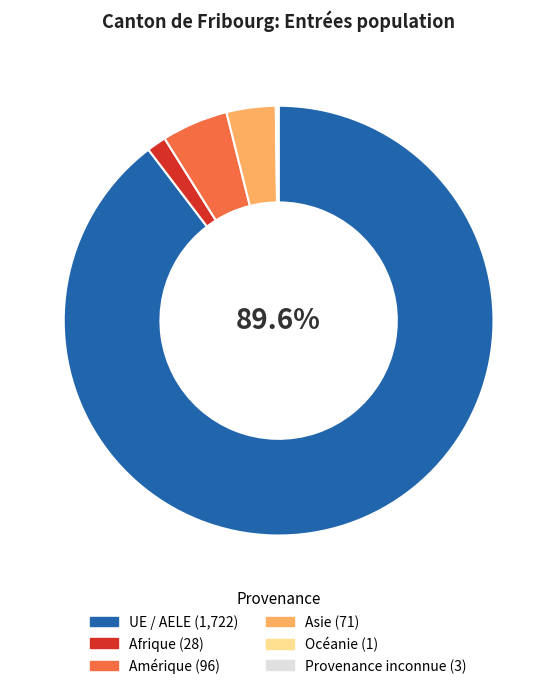

Between Amérique and Afrique, which is larger?

Amérique